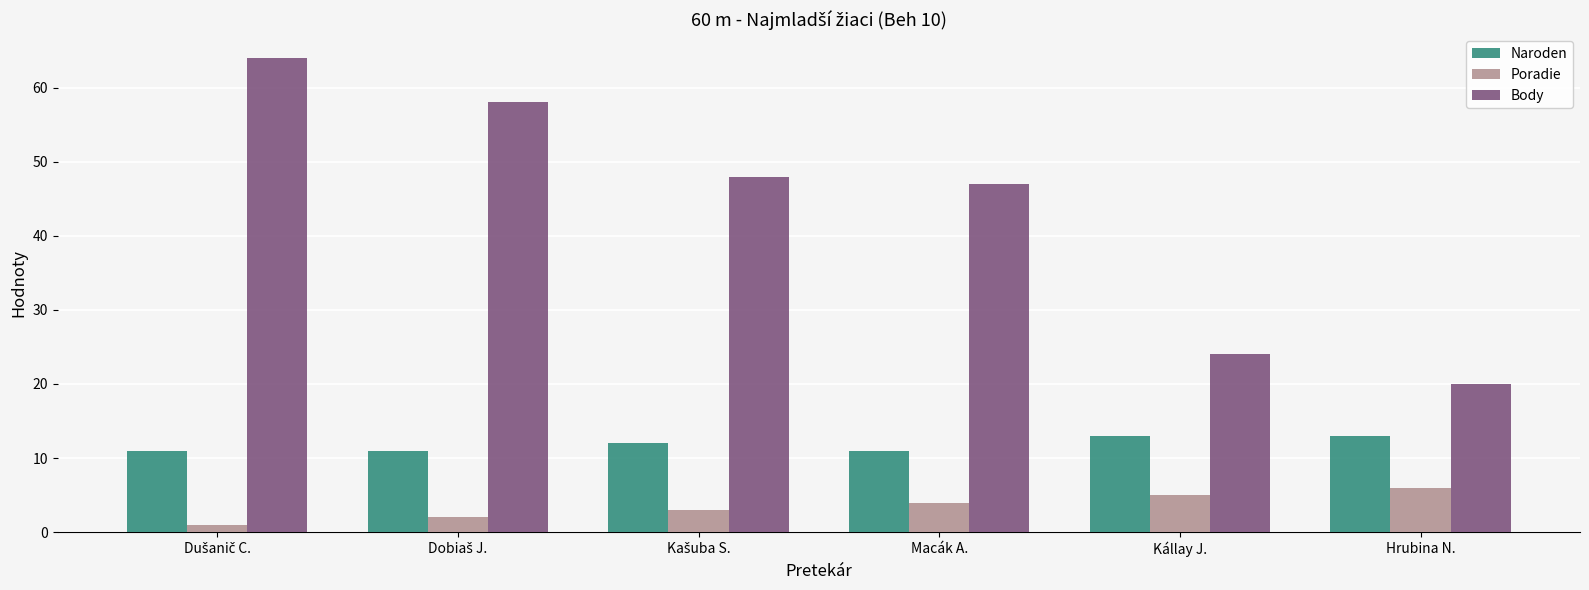

What are all the series names shown in the legend?

Naroden, Poradie, Body